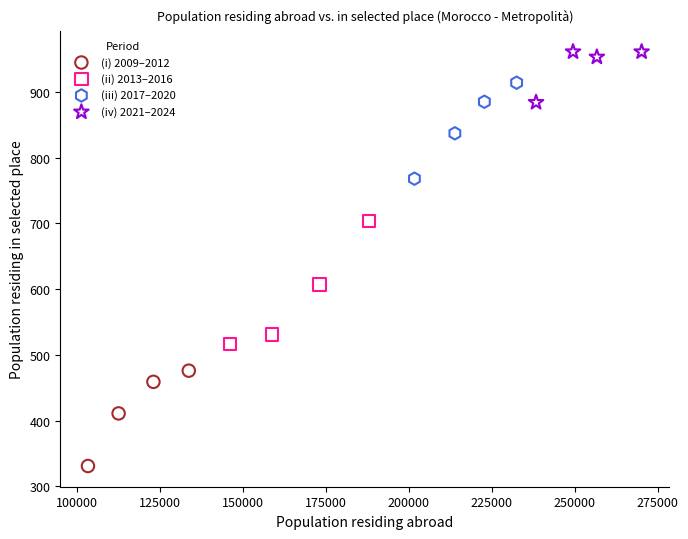

Which series contains the lowest Y value?

(i) 2009–2012